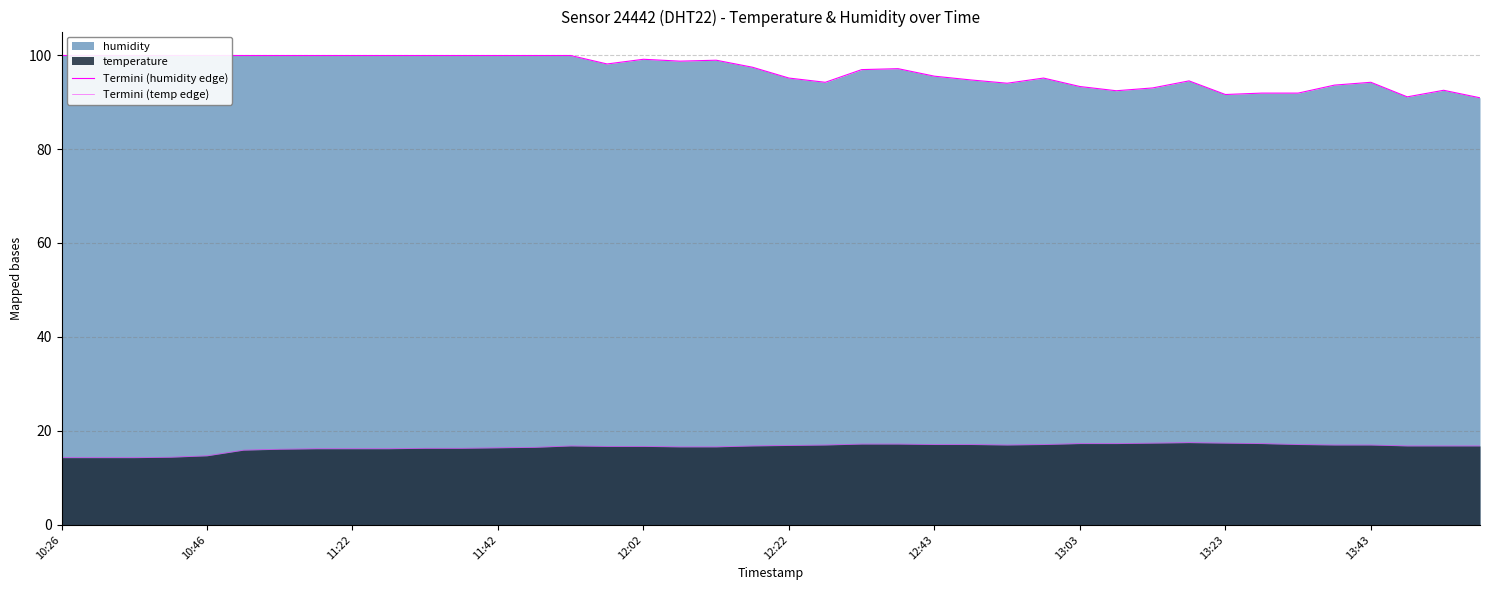

List the series in order of their overall mean, lowest first.

Termini (temp edge), Termini (humidity edge)